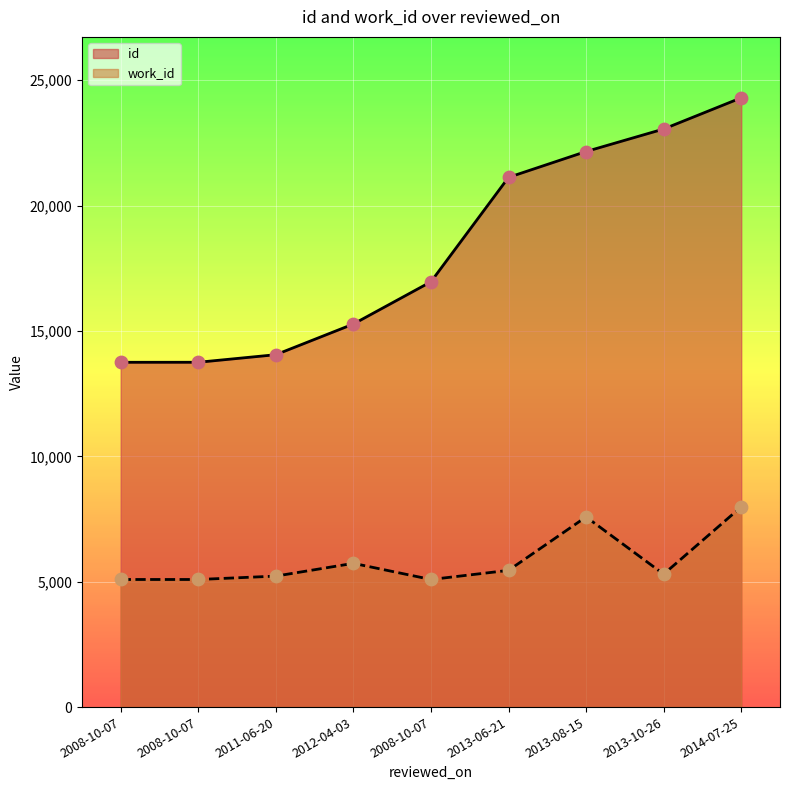

What is the total value across all series at 2013-06-21?

26575